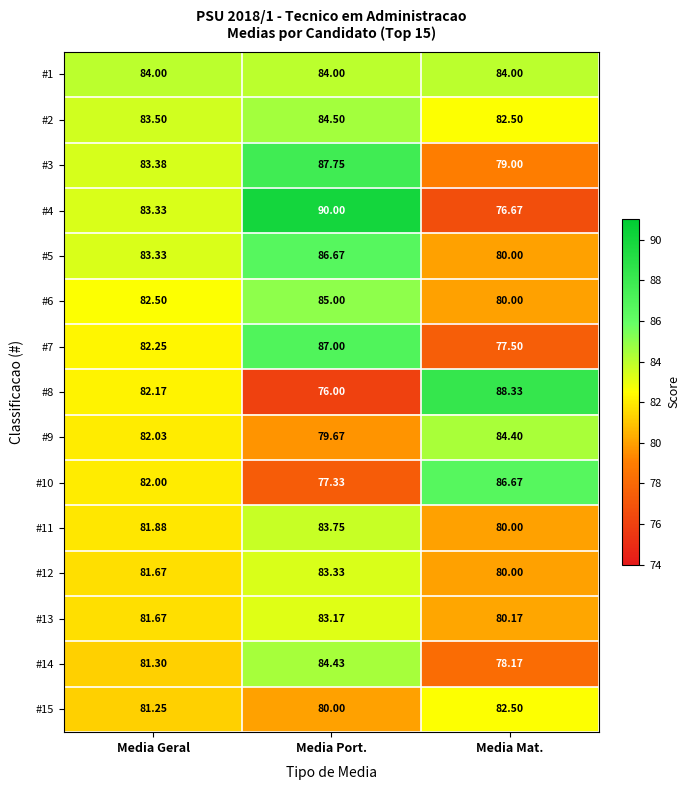

At which label does #15 first exceed 81?

Media Geral